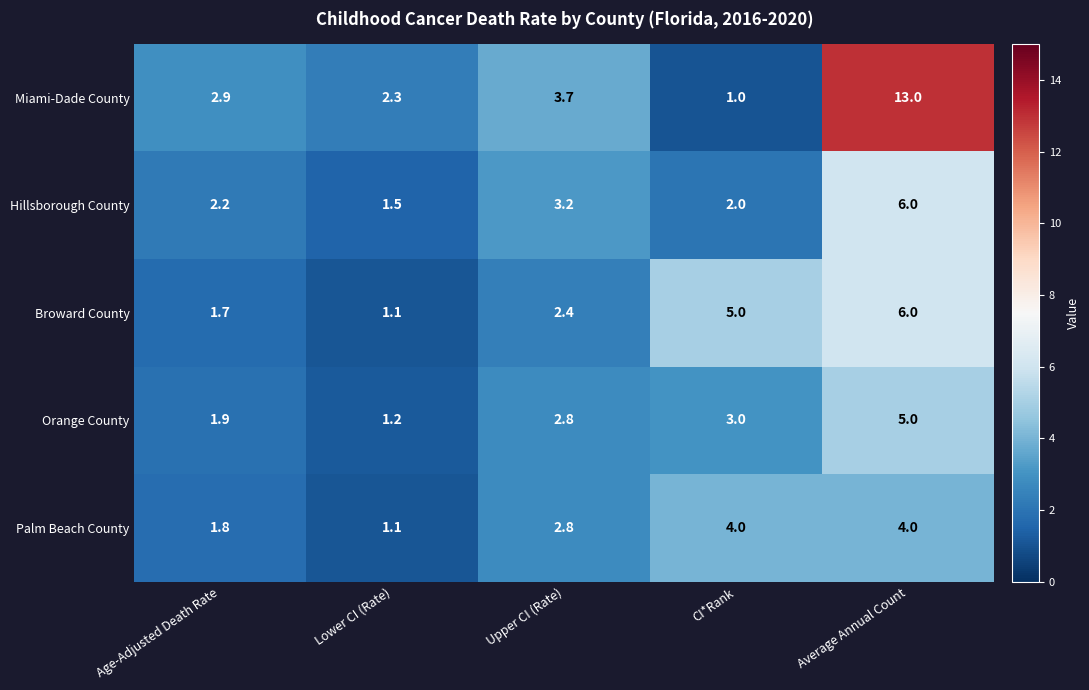

At which label does Palm Beach County first exceed 2?

Upper CI (Rate)